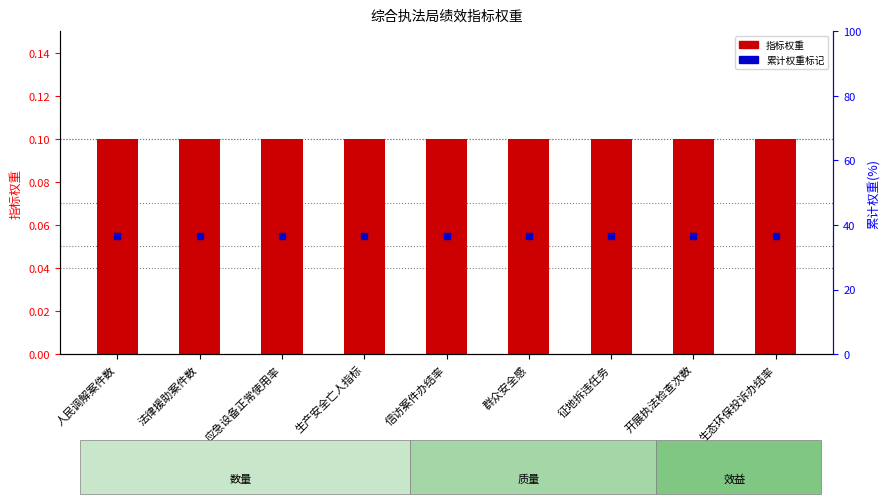

Which series has the largest Y range (max minus min)?

指标权重